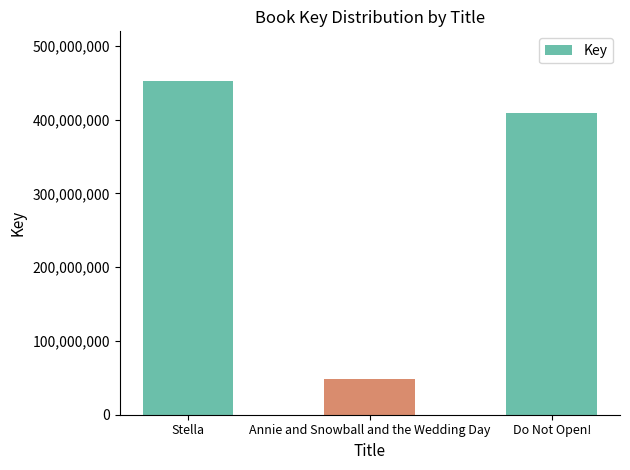

What is the label of the 3rd bar from the right?

Stella